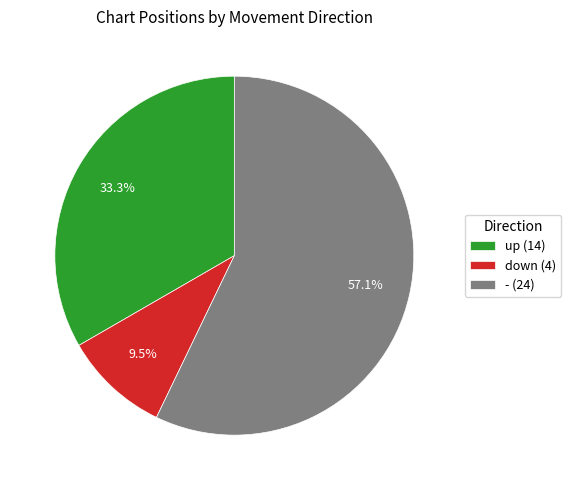

Approximately how many times larger is the value at - compared to down?

6.0